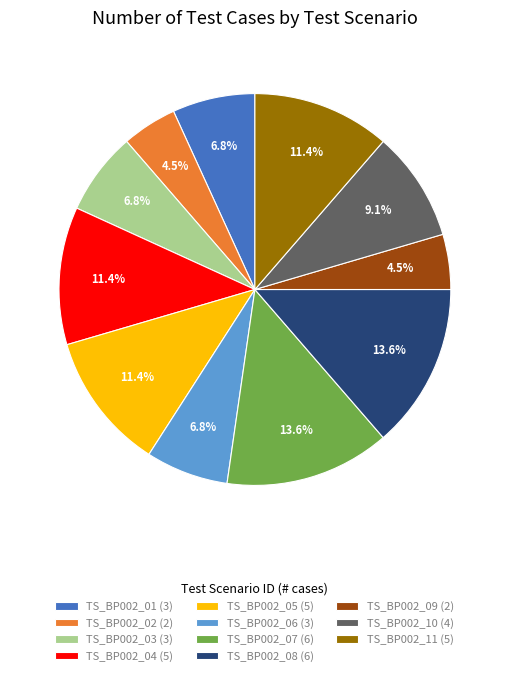

To the nearest percent, what is the average slice percentage?

9%